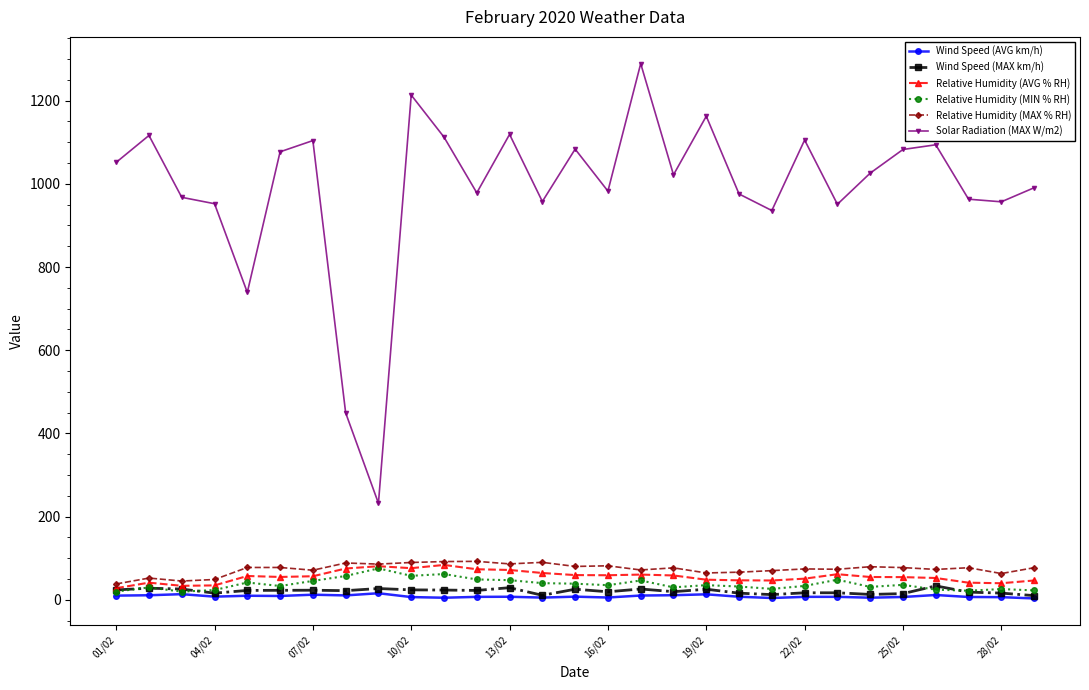

Which series has the largest total across all categories?

Solar Radiation (MAX W/m2)